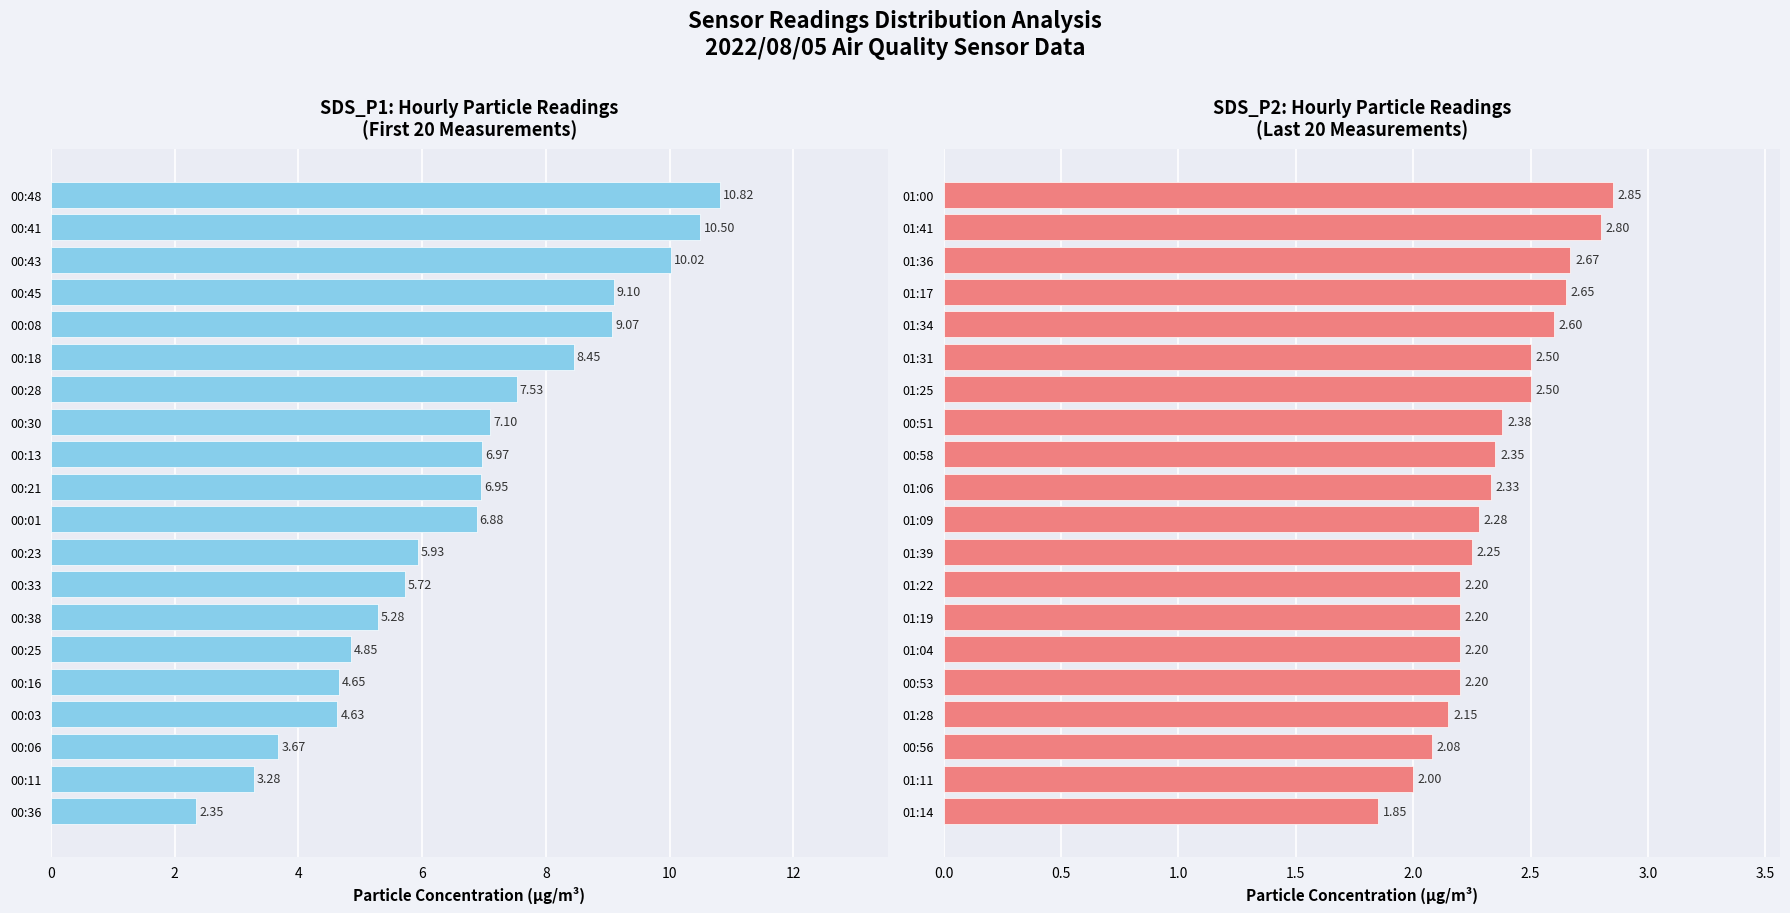

What is the difference between the maximum and minimum values in the SDS_P1 series?

8.5